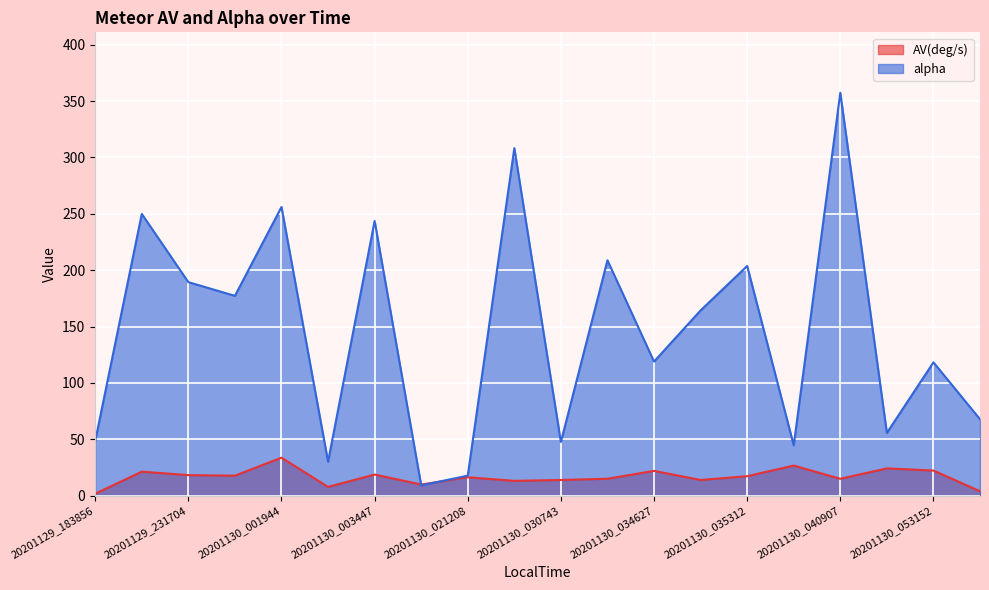

What is the total value across all series at 20201130_030743?

61.6